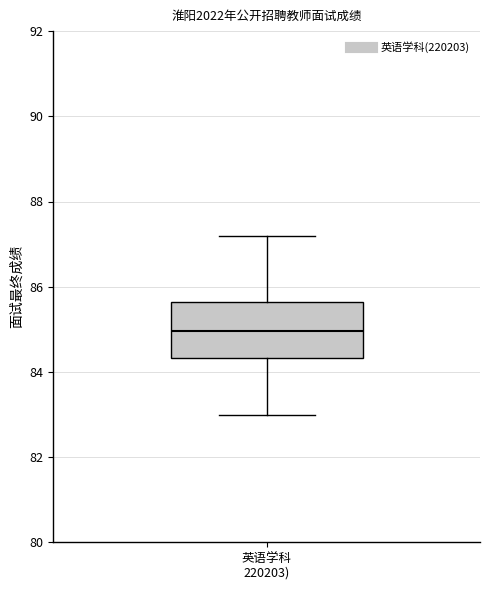

Read this box plot against the y-axis: the position of the median line, the range covered by the box, and the ends of both whiskers. The values are not printed on the chart, so give them approximately, as read against the axis.

median 85.0, box 84.4 to 85.6, whiskers 83.0 to 87.2